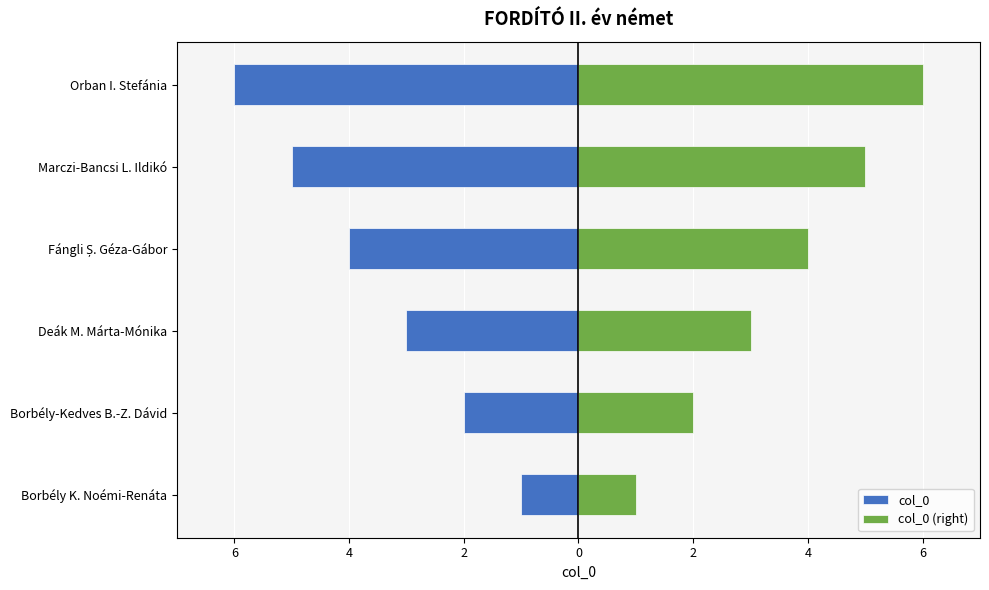

What is the difference between the highest and lowest values at 2?

8